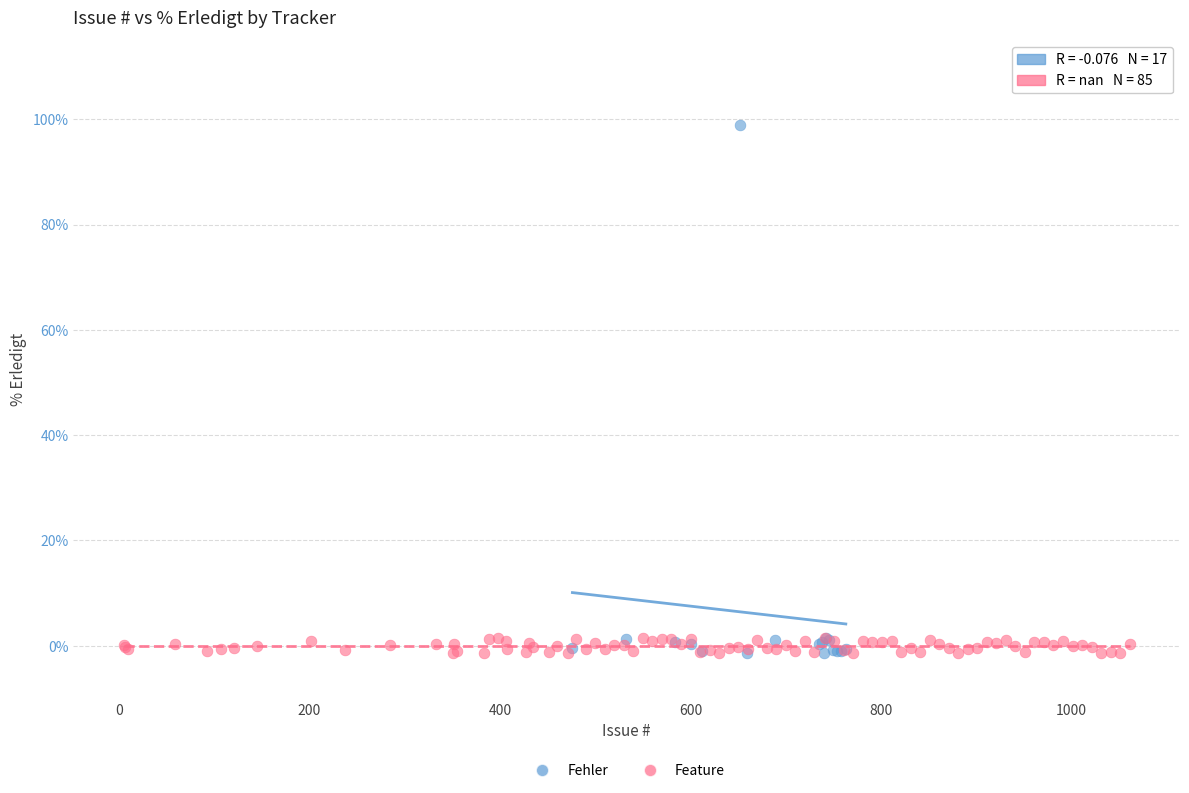

Which series contains the highest Y value?

Fehler